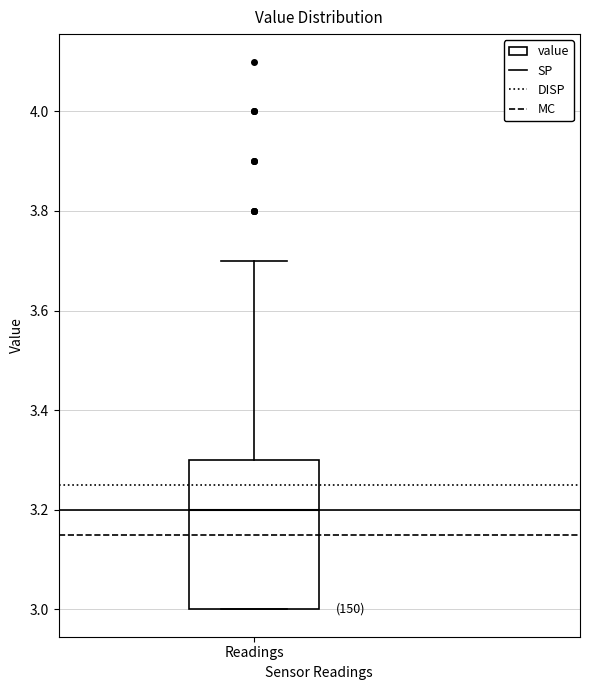

Transcribe this box plot: give where the median line is, the range the box spans, and where the two whiskers end, as read against the y-axis. The values are not printed on the chart, so give them approximately, as read against the axis.

median 3.2, box 3.0 to 3.3, whiskers 3.0 to 3.7